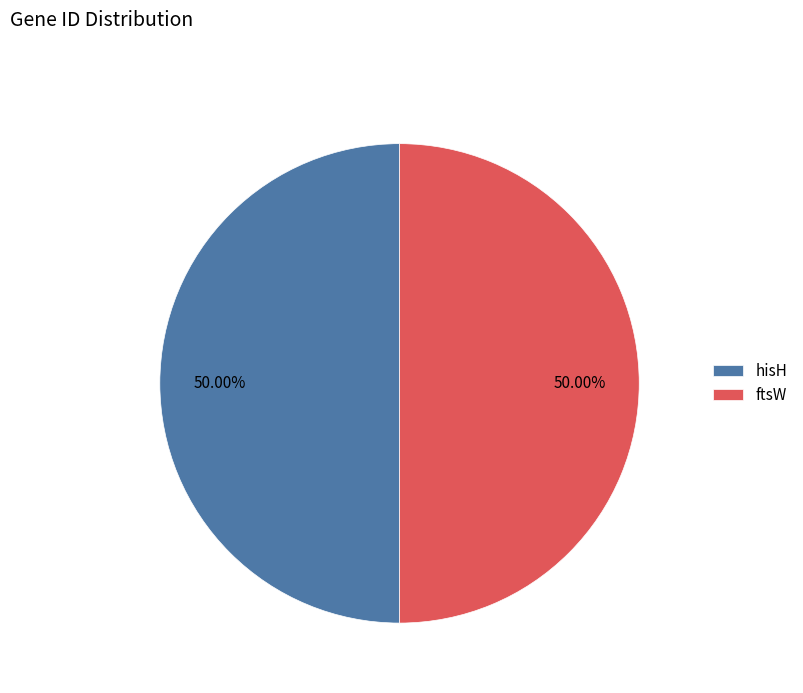

Approximately how many times larger is the value at ftsW compared to hisH?

1.0